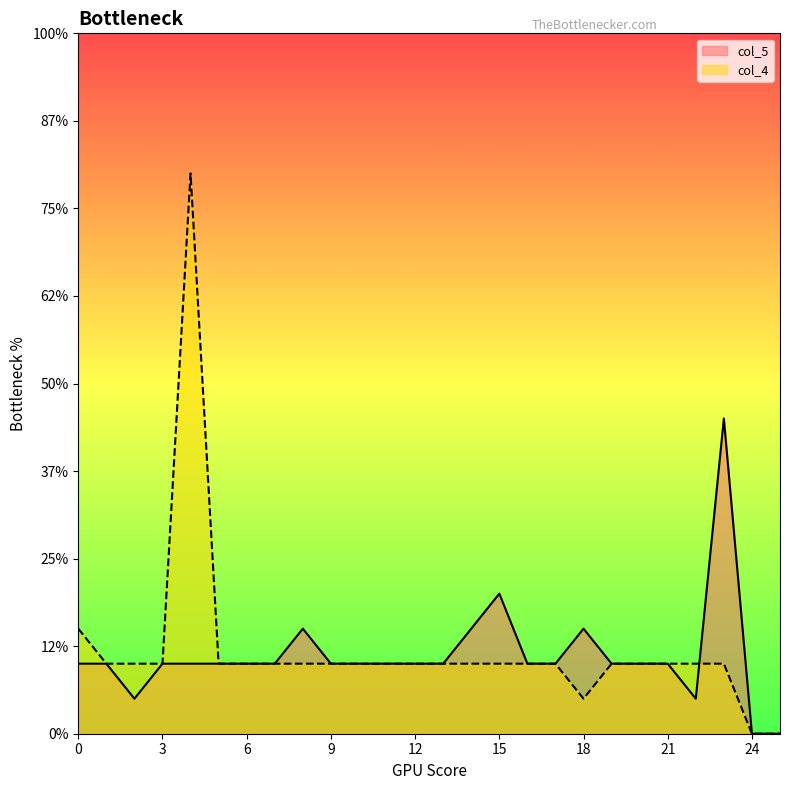

Which series has the largest total across all categories?

col_4